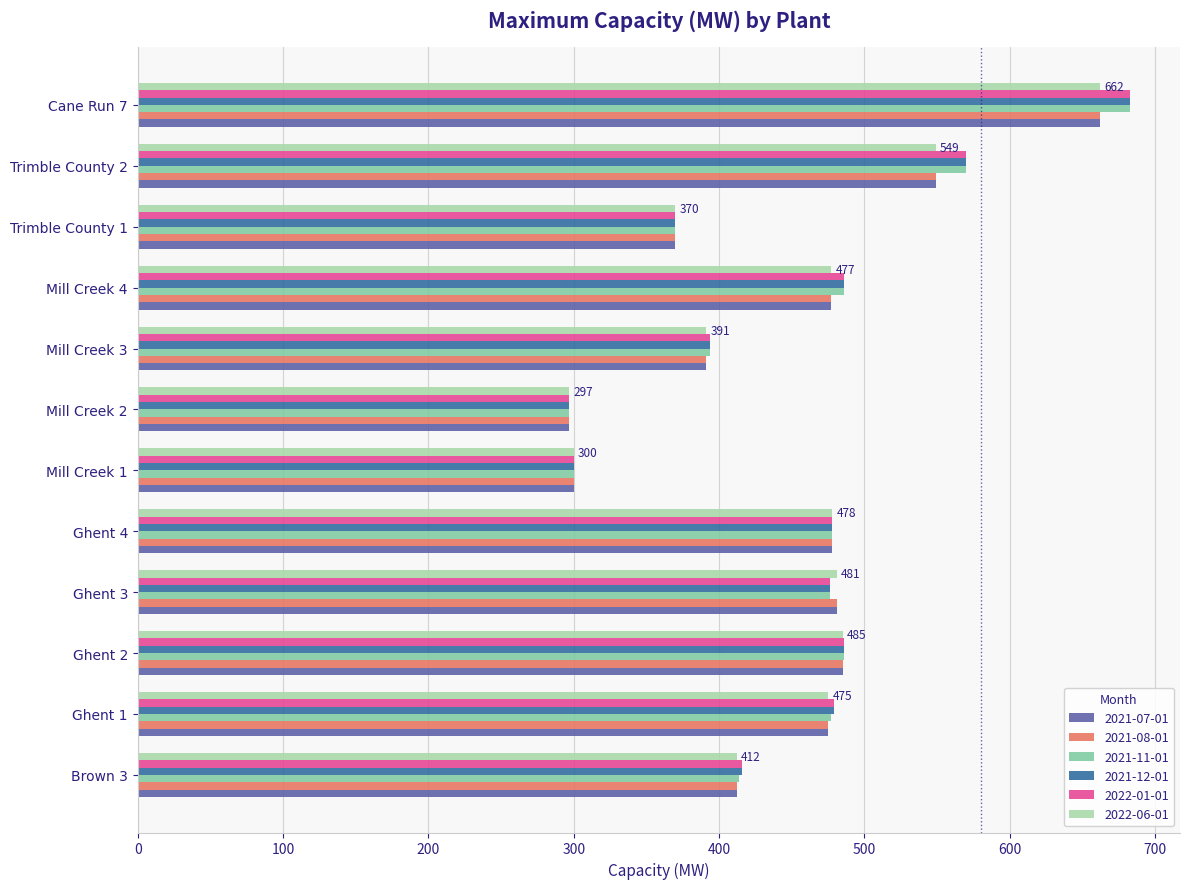

What is the difference between the 2022-06-01 values at Ghent 2 and Trimble County 2?

64